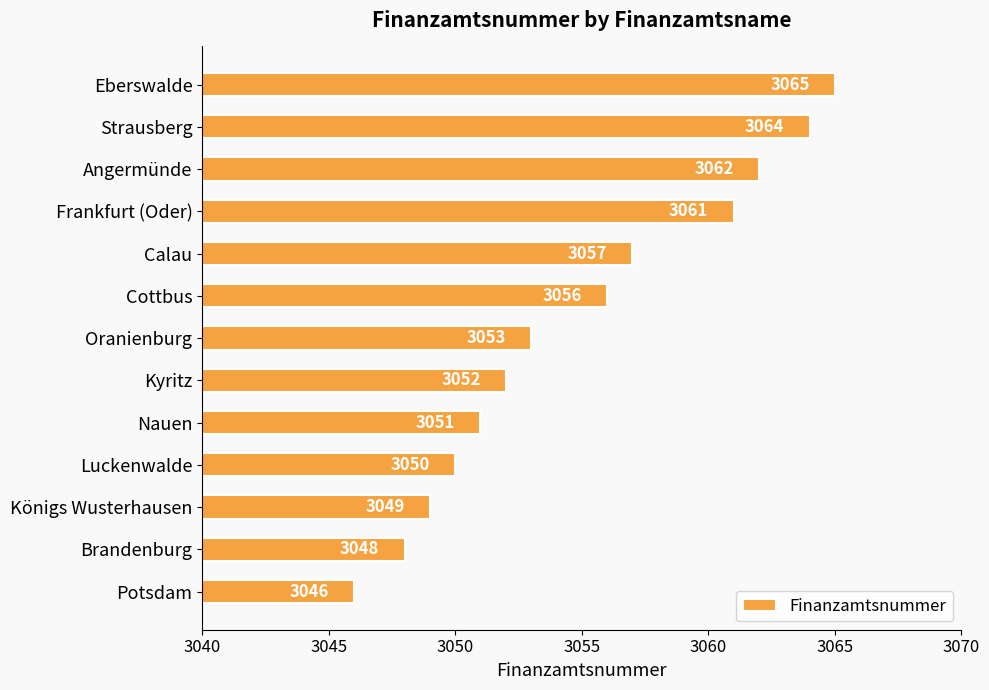

What is the difference between the second highest and minimum values?

18